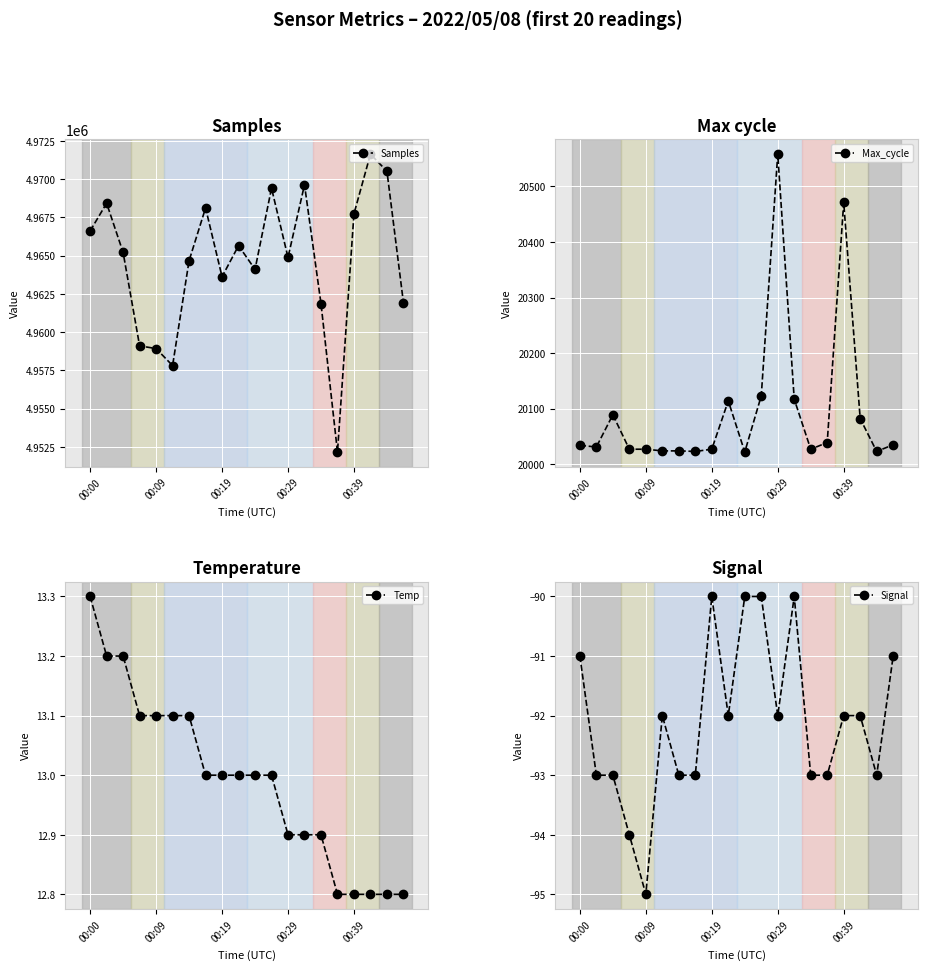

What is the label of the 14th point from the right?

6